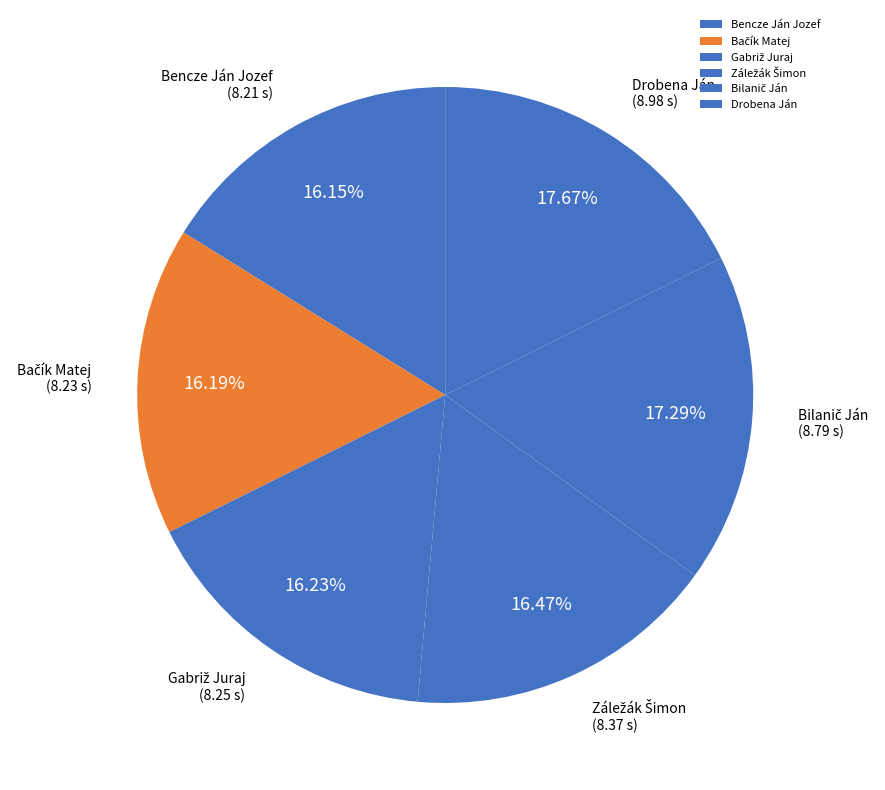

How many slices are in this pie chart?

6